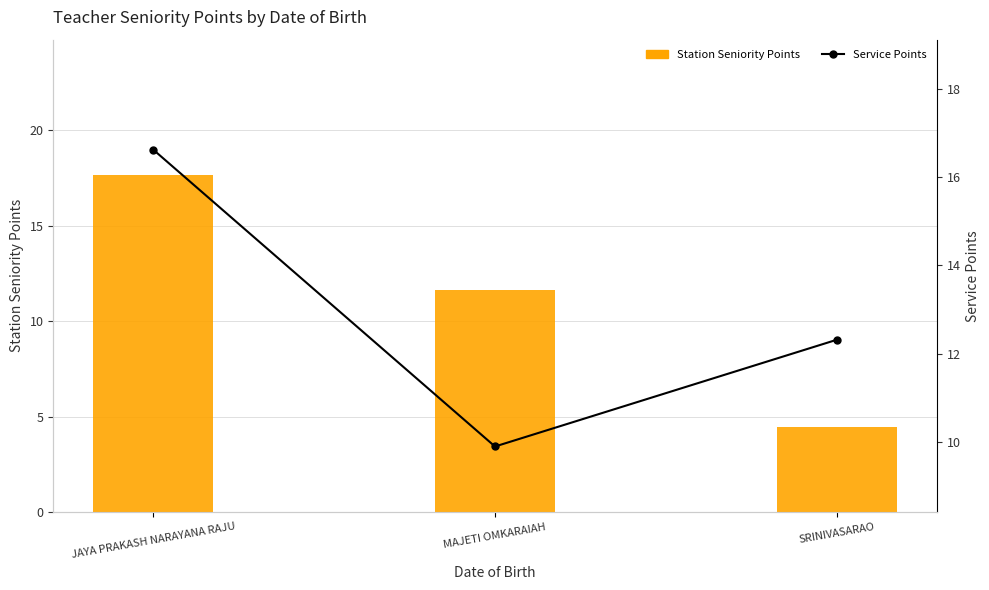

List the labels in order of Service Points value, smallest first.

MAJETI OMKARAIAH, SRINIVASARAO, JAYA PRAKASH NARAYANA RAJU